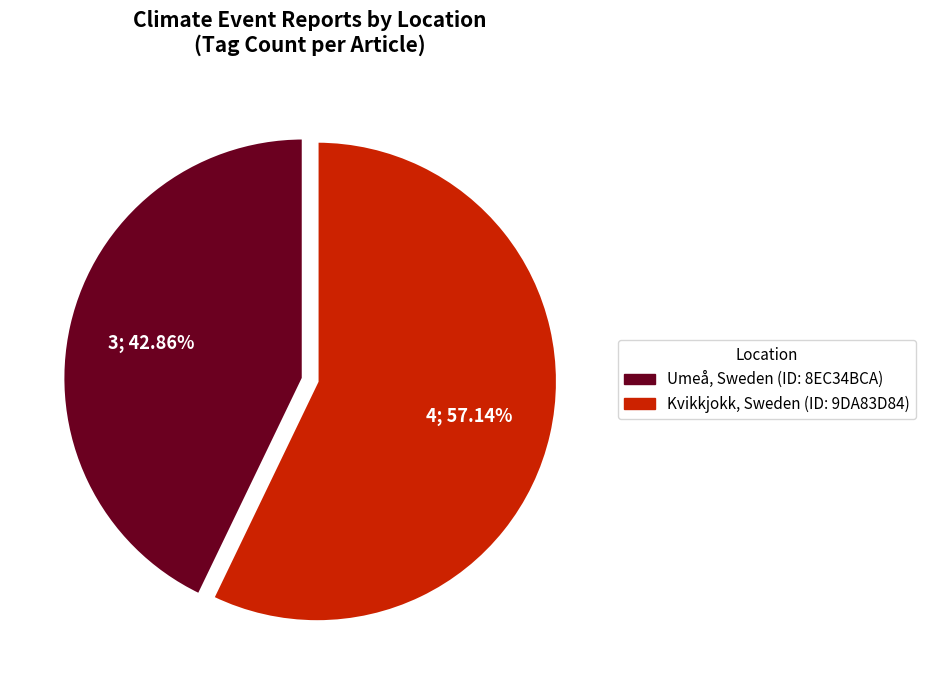

Does any single category account for the majority?

Yes